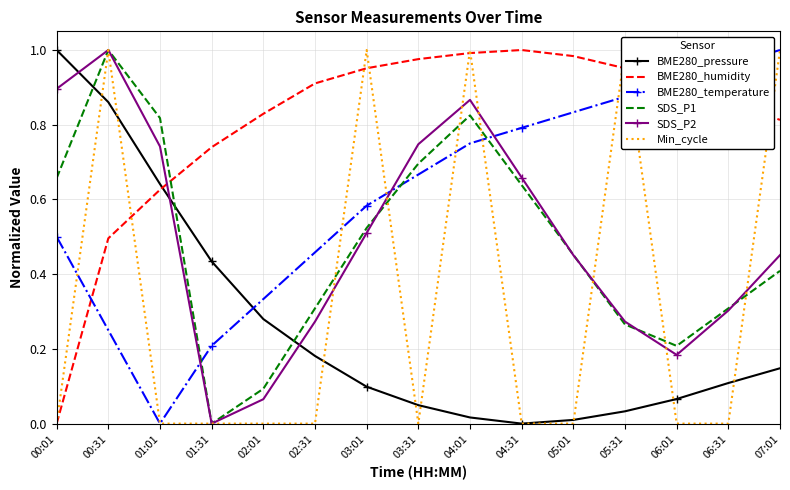

Reading right to left, extract all data points from this chart.

BME280_pressure: 0.1	0.1	0.1	0.0	0.0	0.0	0.0	0.0	0.1	0.2	0.3	0.4	0.6	0.9	1.0
BME280_humidity: 0.8	0.9	0.9	1.0	1.0	1.0	1.0	1.0	1.0	0.9	0.8	0.7	0.6	0.5	0.0
BME280_temperature: 1.0	1.0	0.9	0.9	0.8	0.8	0.7	0.7	0.6	0.5	0.3	0.2	0.0	0.3	0.5
SDS_P1: 0.4	0.3	0.2	0.3	0.5	0.6	0.8	0.7	0.5	0.3	0.1	0.0	0.8	1.0	0.7
SDS_P2: 0.5	0.3	0.2	0.3	0.5	0.7	0.9	0.7	0.5	0.3	0.1	0.0	0.7	1.0	0.9
Min_cycle: 1.0	0.0	0.0	1.0	0.0	0.0	1.0	0.0	1.0	0.0	0.0	0.0	0.0	1.0	0.0